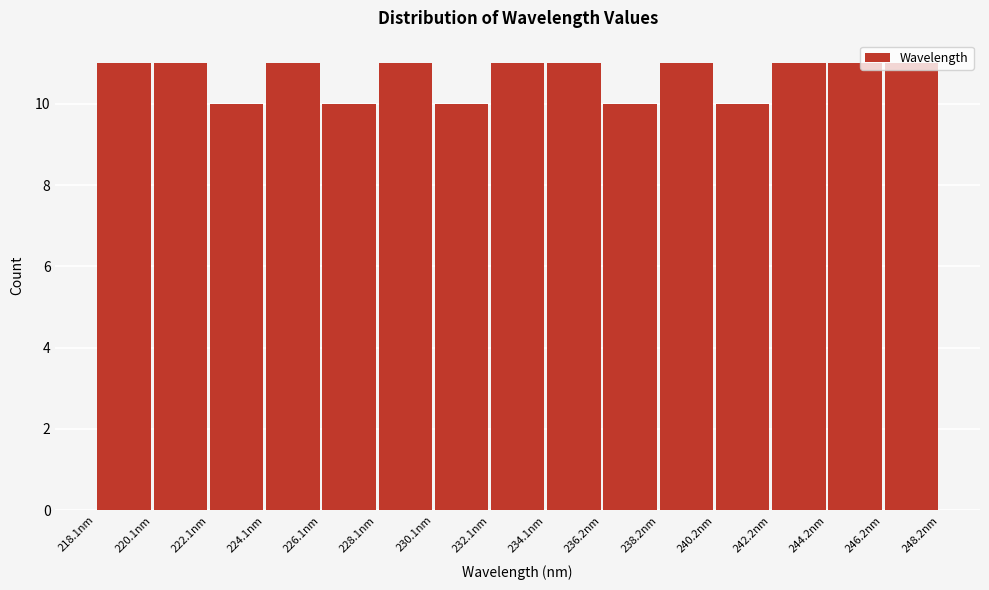

Reading left to right, transcribe this chart: for each bar, give the range it covers on the x-axis and its height. Neither the bar edges nor the heights are printed on the chart, so give them approximately, as read against the axes.

218 to 220: 11
220 to 222: 11
222 to 224: 10
224 to 226: 11
226 to 228: 10
228 to 230: 11
230 to 232: 10
232 to 234: 11
234 to 236: 11
236 to 238: 10
238 to 240: 11
240 to 242: 10
242 to 244: 11
244 to 246: 11
246 to 248: 11